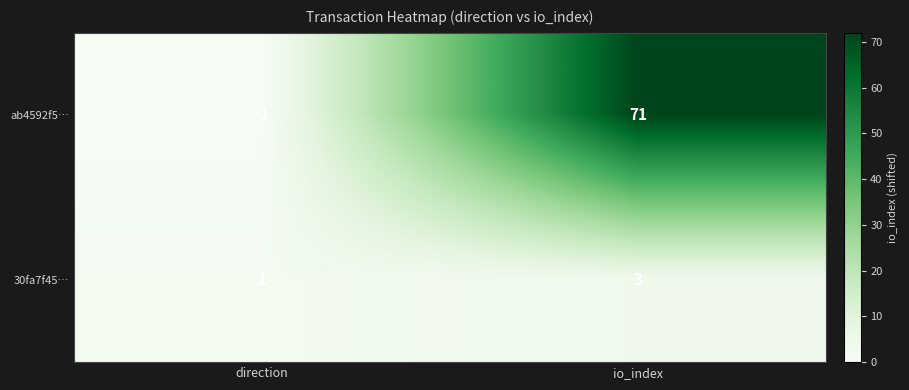

Between direction and io_index, which series saw the biggest shift?

ab4592f5…